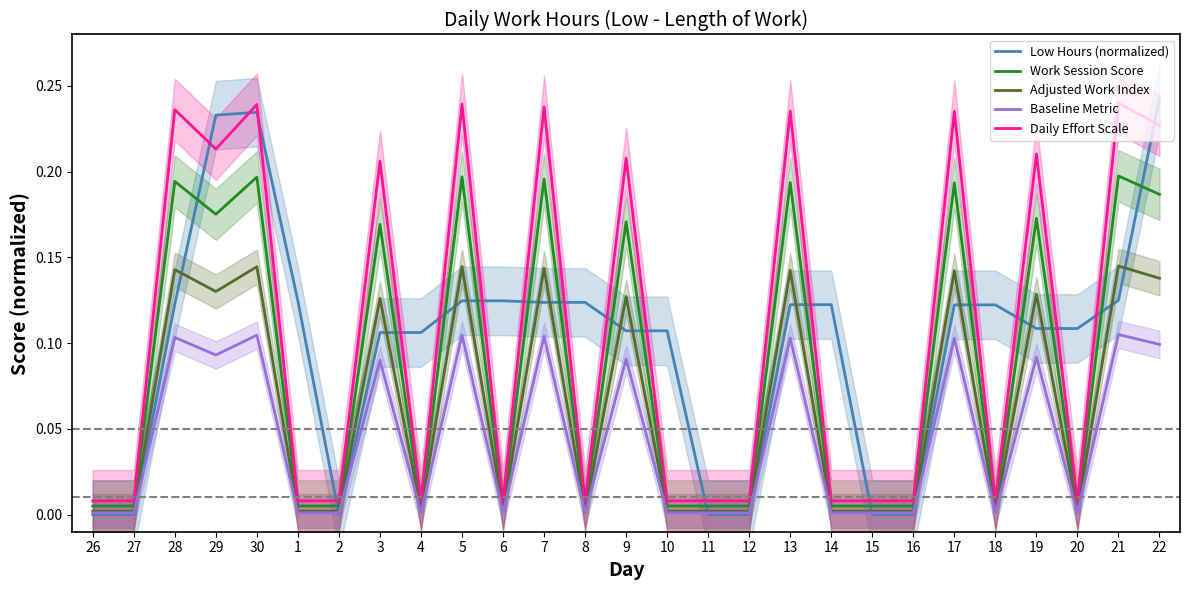

How many times do Low Hours (normalized) and Work Session Score cross each other?

17